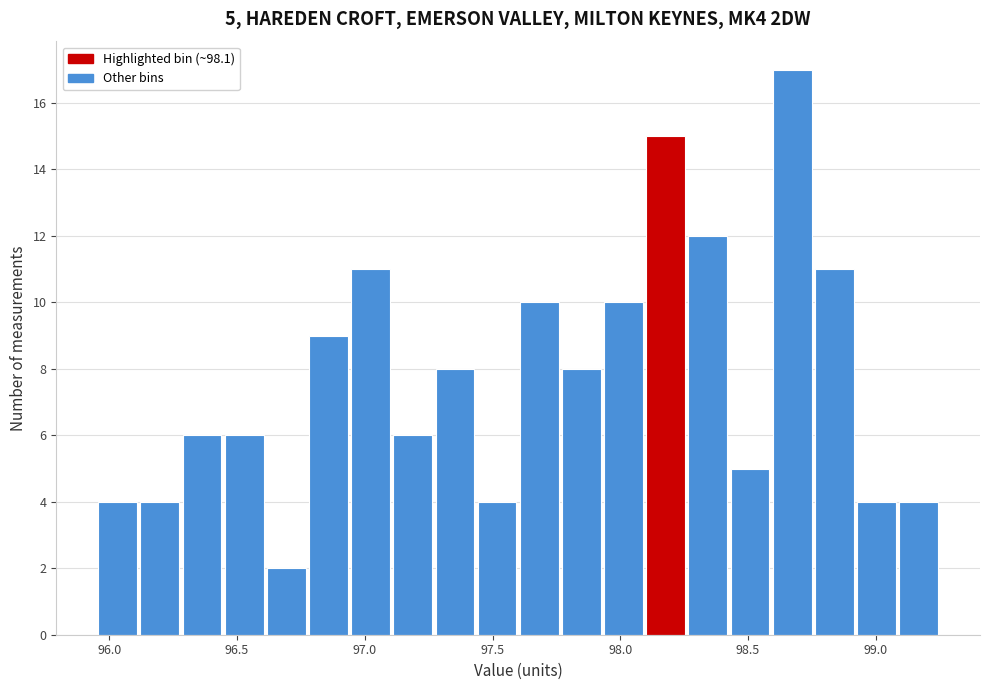

Around what value on the x-axis is the tallest bar? Give the approximate position of its centre, as read against the axis.

98.65